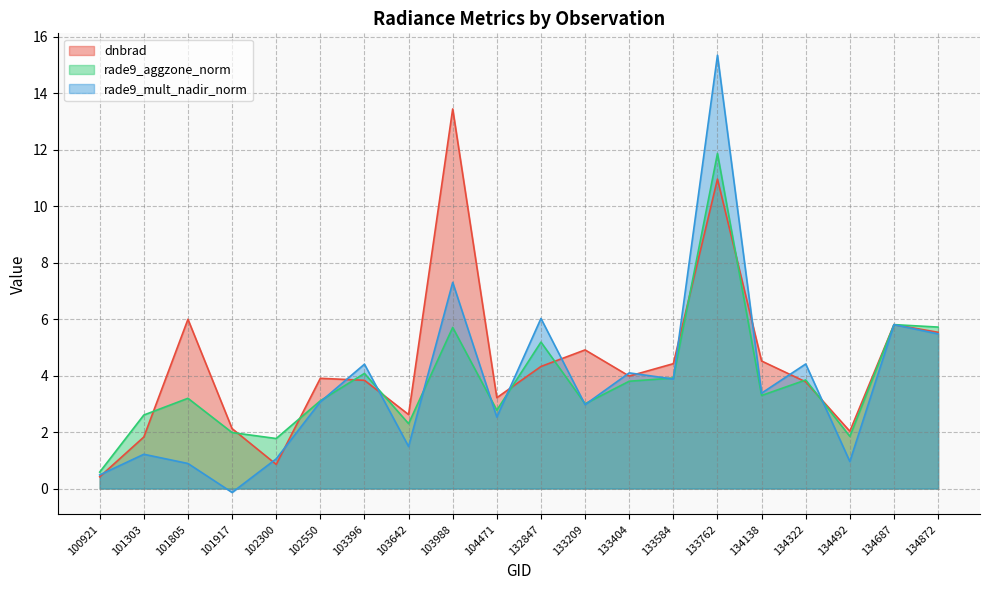

The value of dnbrad at 104471 is 1.8. True or false?

False